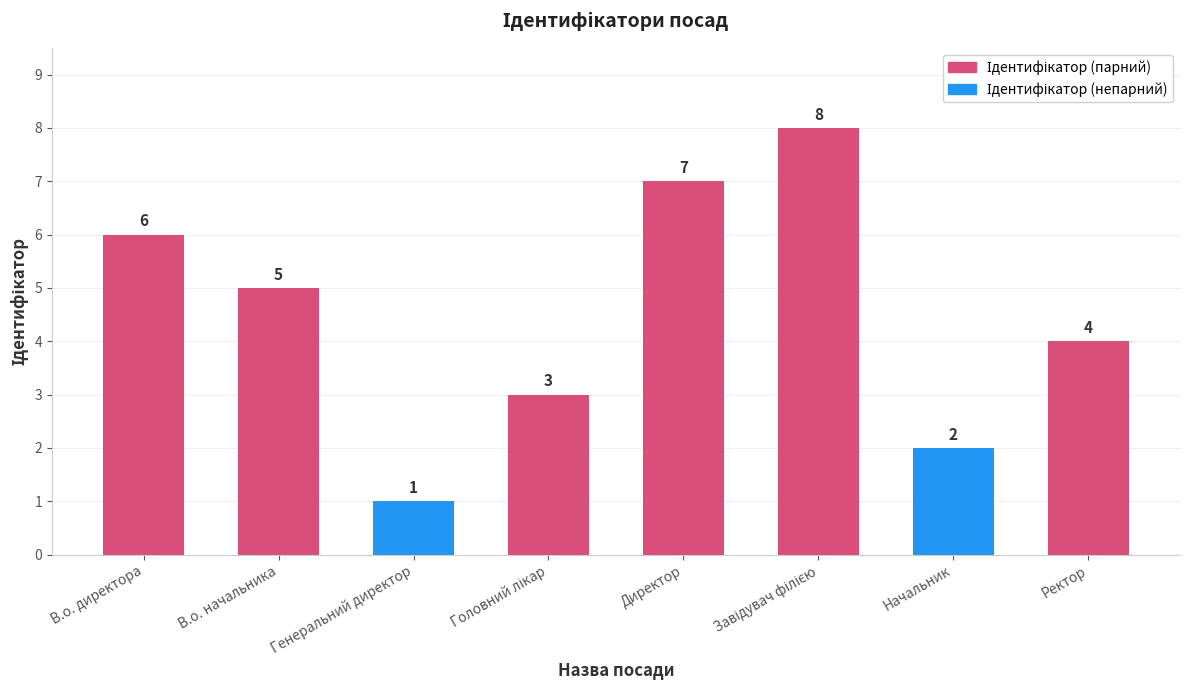

Reading left to right, extract all data points from this chart.

6	5	1	3	7	8	2	4